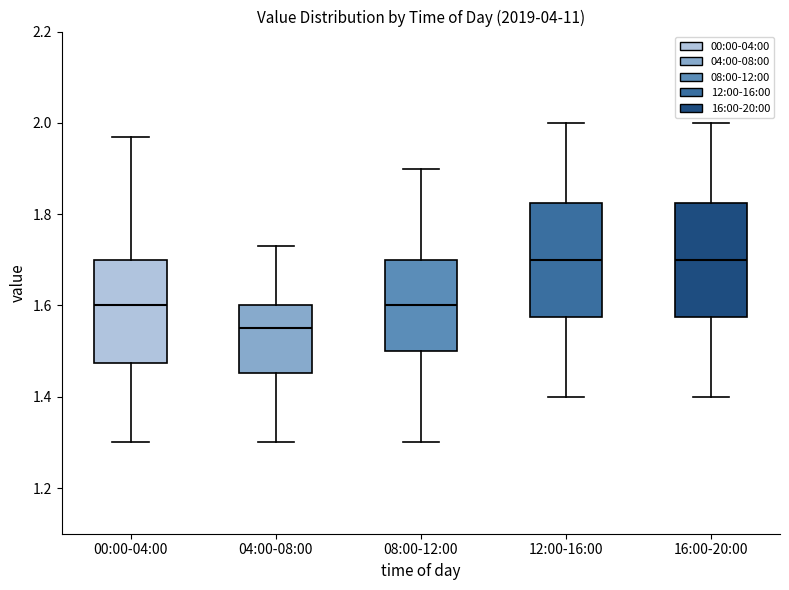

Where does the upper whisker of the box for 00:00-04:00 end on the y-axis? The values are not printed on the chart, so give them approximately, as read against the axis.

1.98